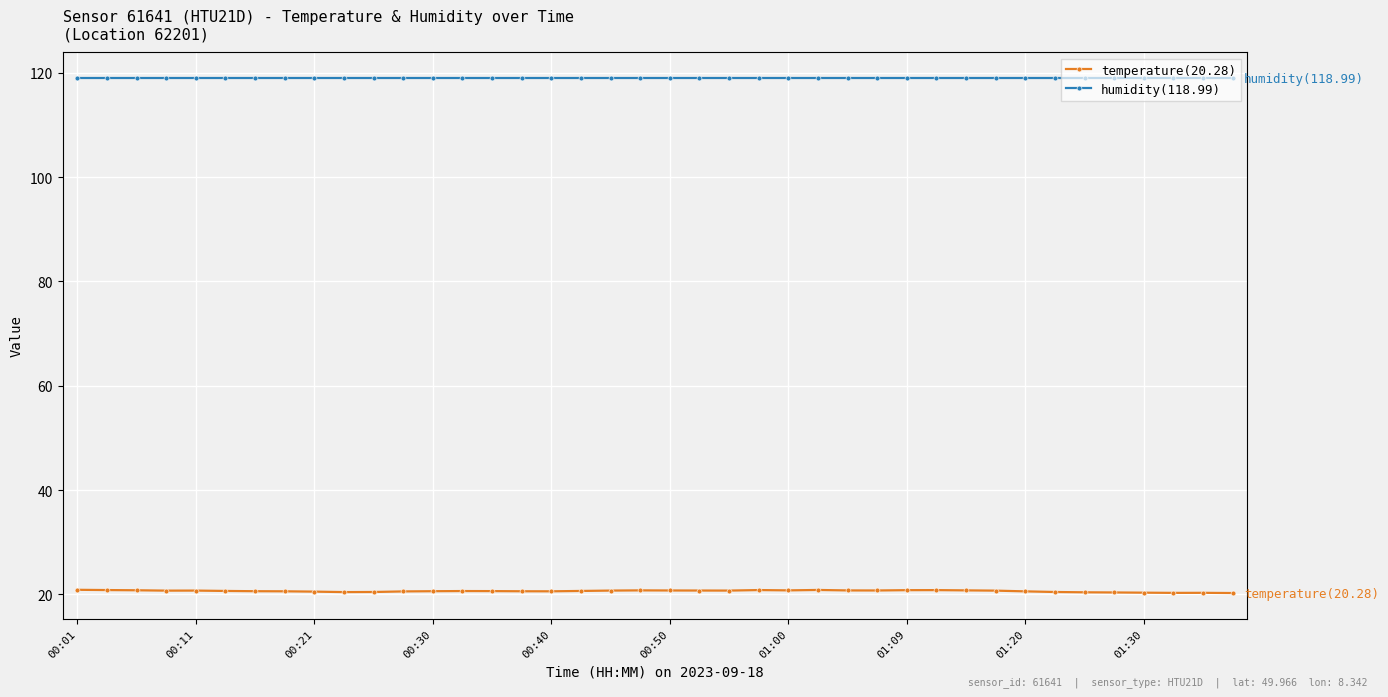

True or false: temperature(20.28) and humidity(118.99) cross at least once.

False